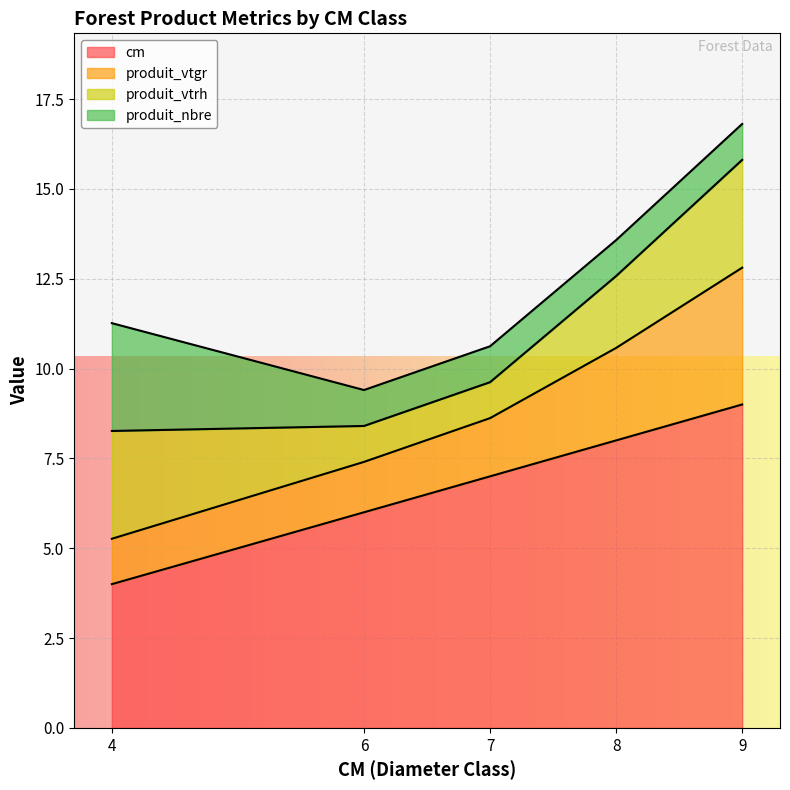

True or false: produit_vtgr has a value of 21.7 at 9.

False